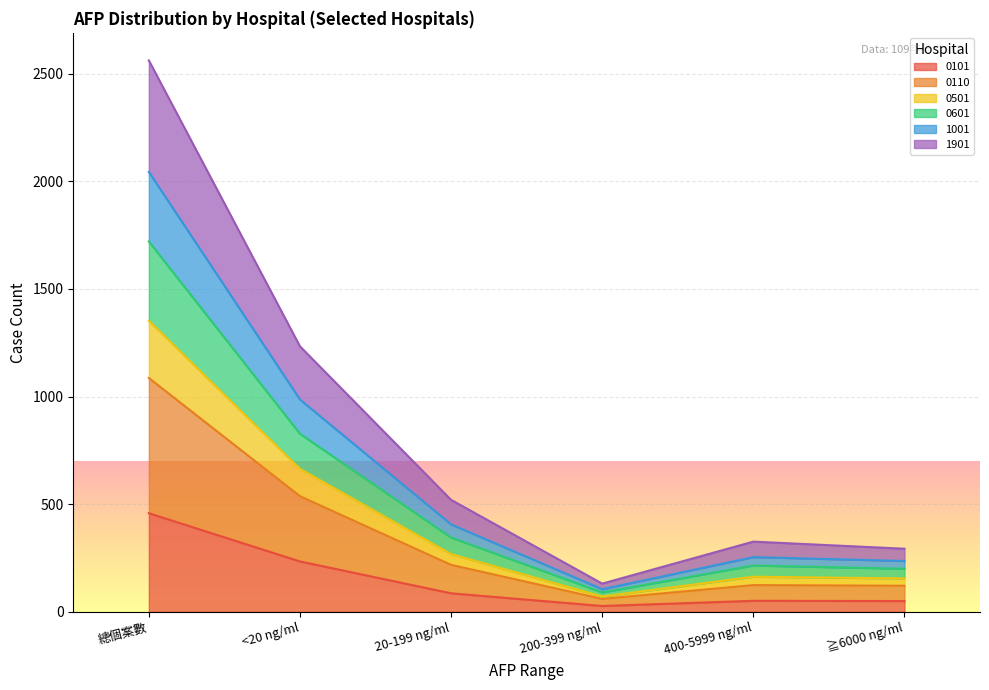

At which label does 0101 reach its peak?

總個案數